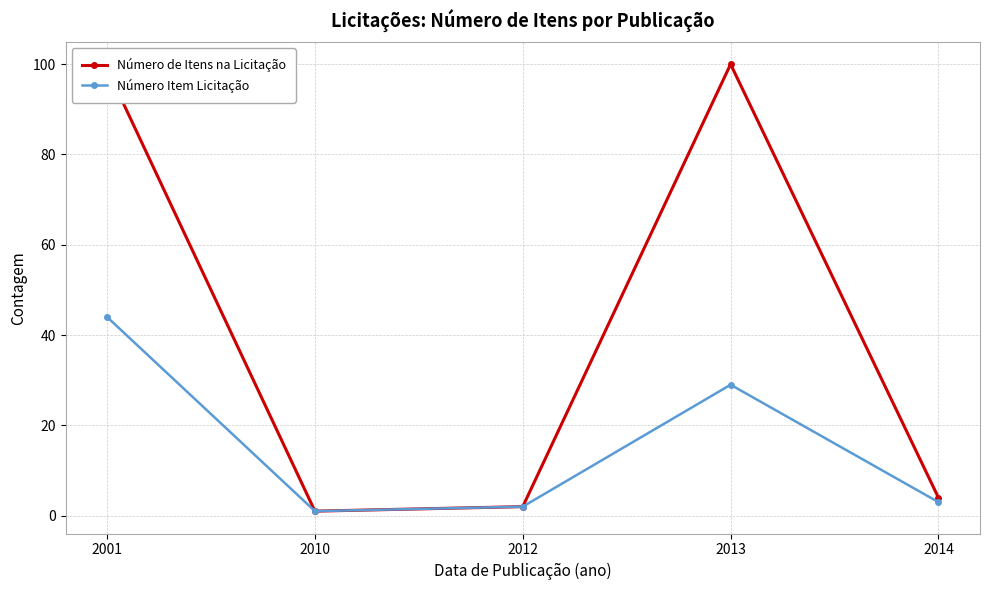

Is it true that Número Item Licitação equals 29 at 2013?

True